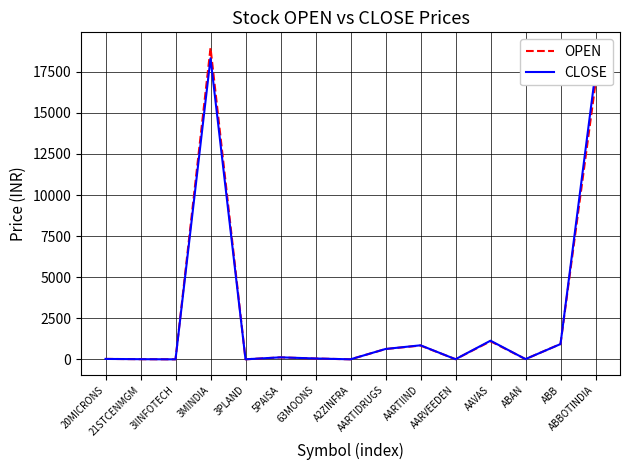

What is the greatest value displayed?

18950.0